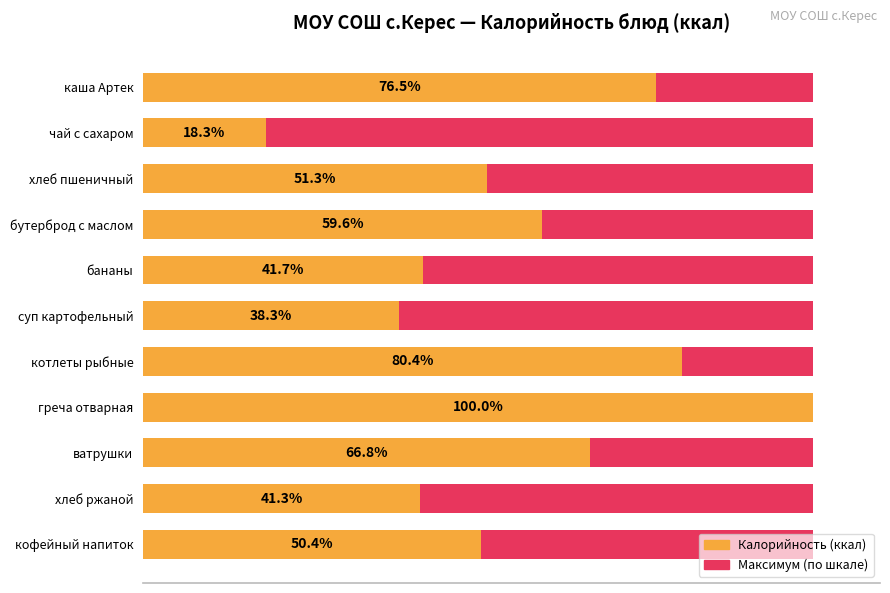

What is the value of the Калорийность (ккал) bar at the 11th from the left?

116.0